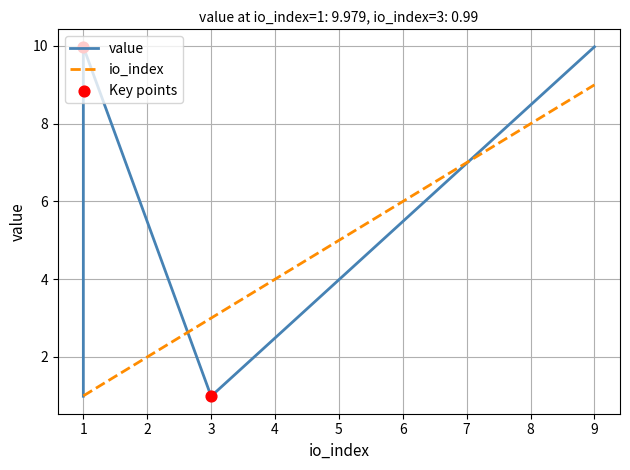

Which series has the largest Y range (max minus min)?

value